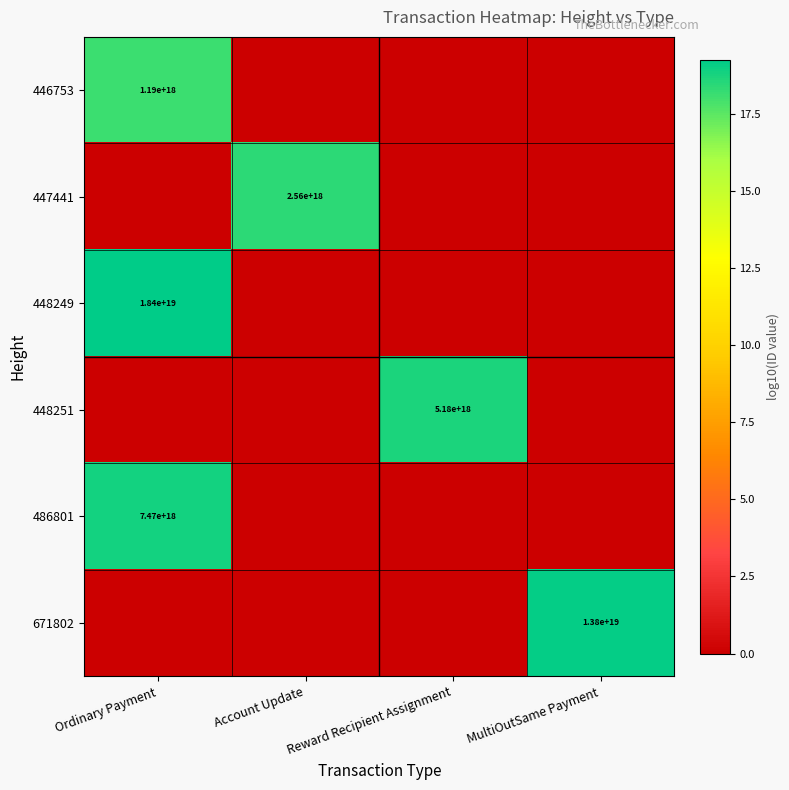

Between Ordinary Payment and MultiOutSame Payment, which is larger?

Ordinary Payment